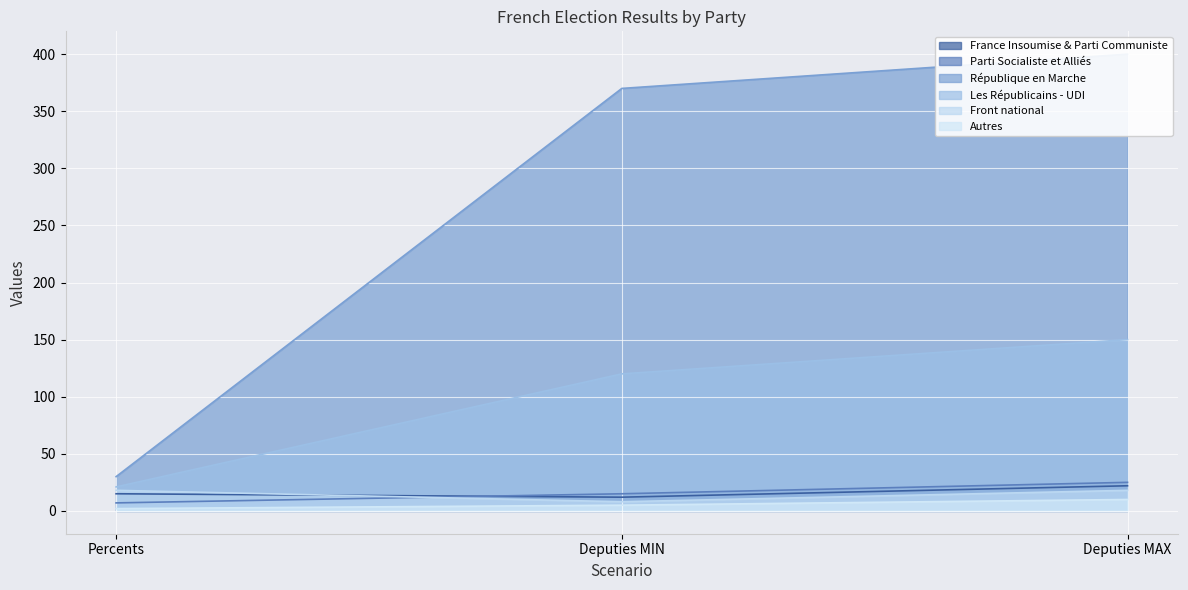

What is the approximate value of République en Marche at Percents?

30